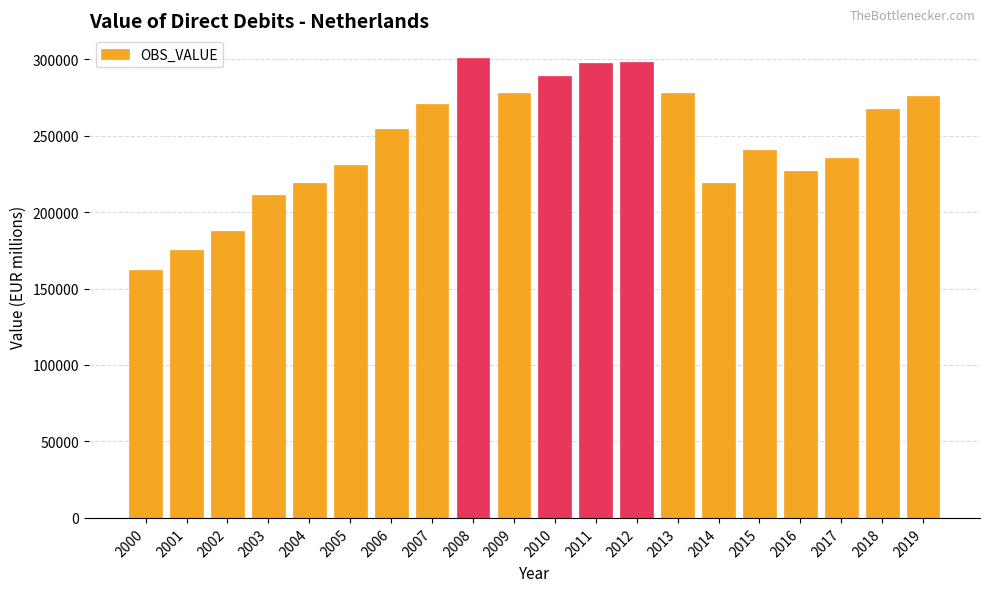

How many values are below 254306?

10